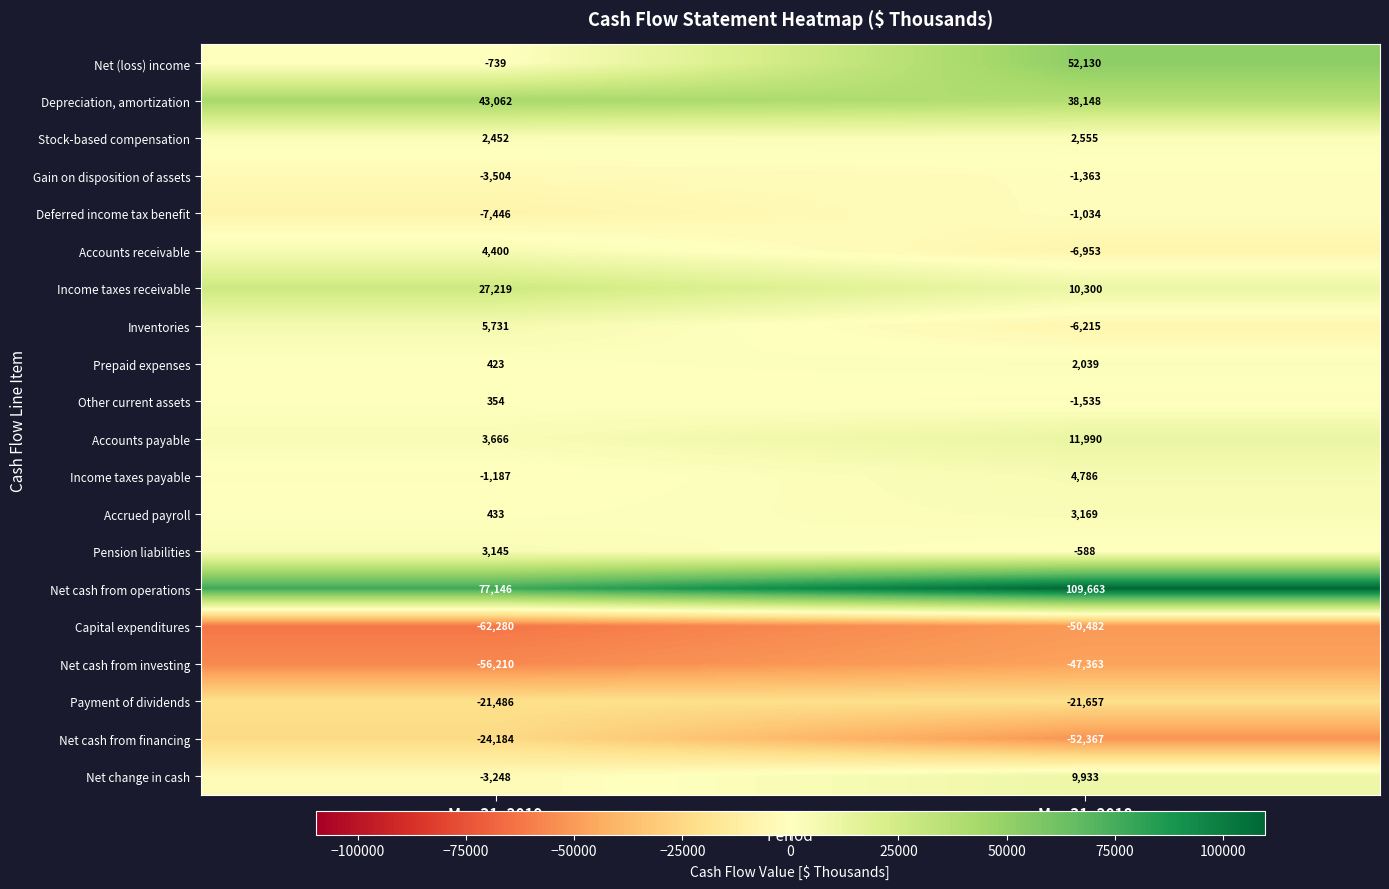

At which label does Depreciation, amortization reach its minimum?

Mar 31, 2018